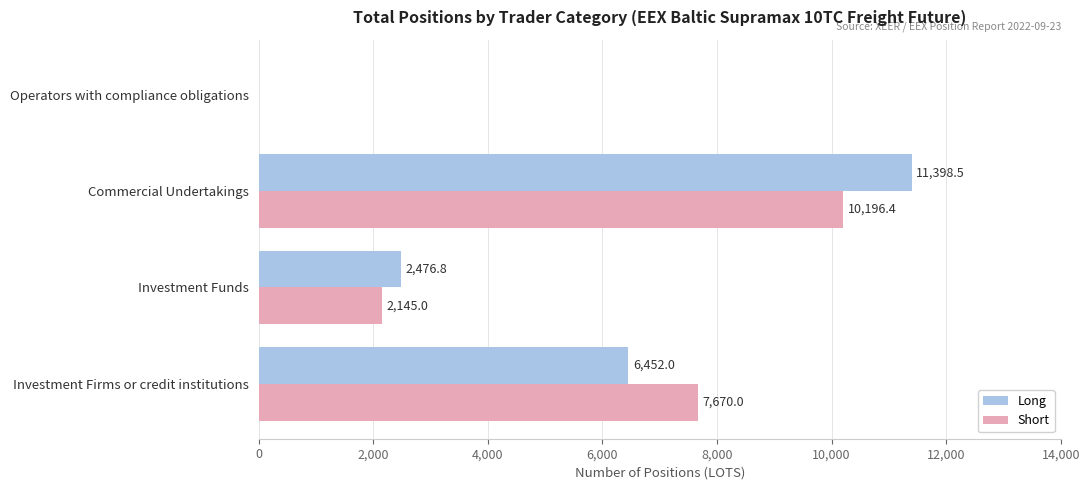

What is the sum of the Long values at Investment Firms or credit institutions and Investment Funds?

8928.8